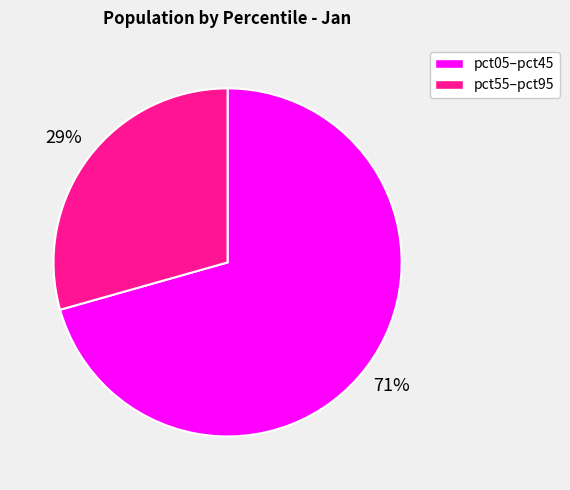

To the nearest percent, what is the average slice percentage?

50%